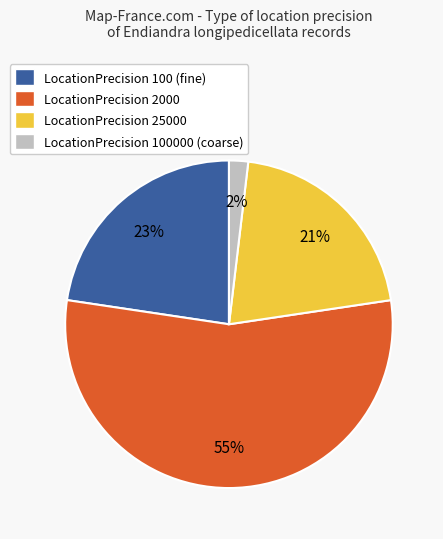

The LocationPrecision 25000 slice represents 33% of the pie. True or false?

False